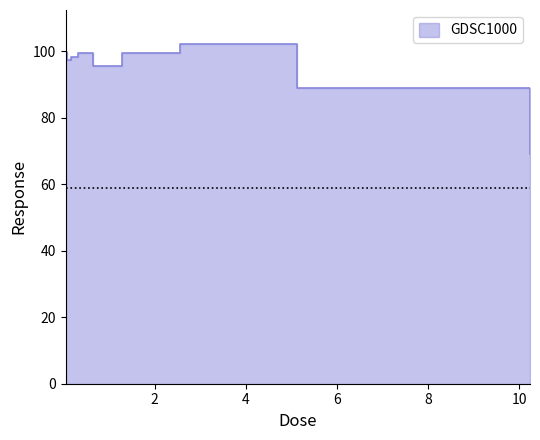

Read the value at 1.28.

99.4